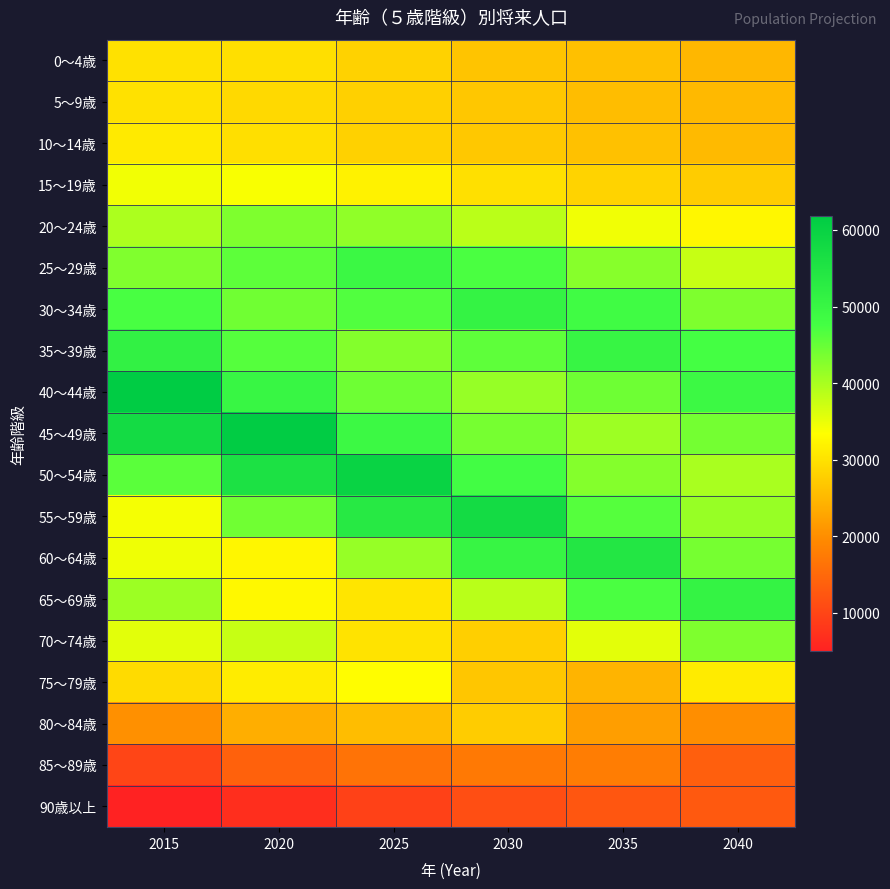

At which category does the chart reach its minimum across all series?

2015